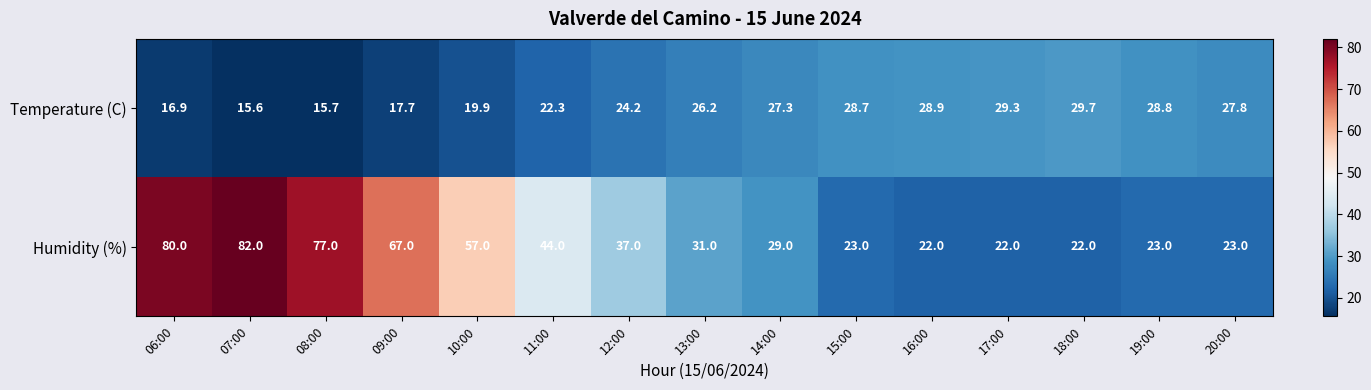

Reading right to left, extract all data points from this chart.

Temperature (C): 20:00=27.8	19:00=28.8	18:00=29.7	17:00=29.3	16:00=28.9	15:00=28.7	14:00=27.3	13:00=26.2	12:00=24.2	11:00=22.3	10:00=19.9	09:00=17.7	08:00=15.7	07:00=15.6	06:00=16.9
Humidity (%): 20:00=23.0	19:00=23.0	18:00=22.0	17:00=22.0	16:00=22.0	15:00=23.0	14:00=29.0	13:00=31.0	12:00=37.0	11:00=44.0	10:00=57.0	09:00=67.0	08:00=77.0	07:00=82.0	06:00=80.0